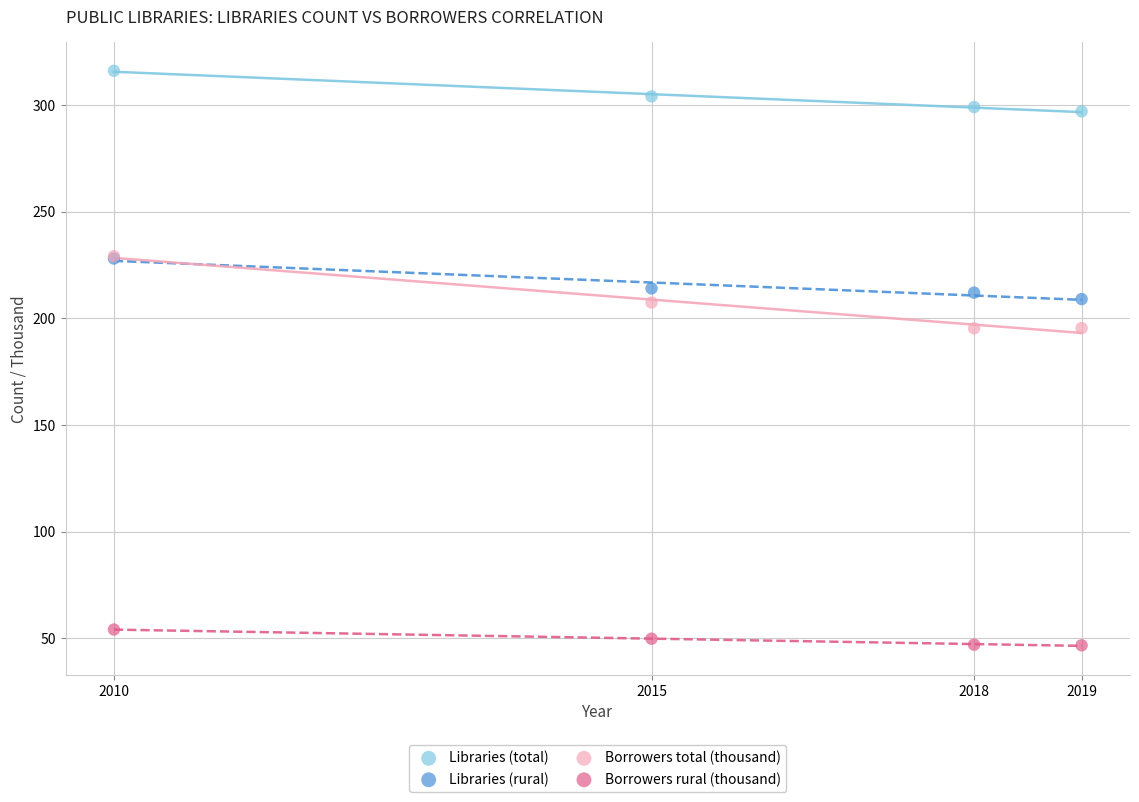

What are all the series names shown in the legend?

Libraries (total), Libraries (rural), Borrowers total (thousand), Borrowers rural (thousand)